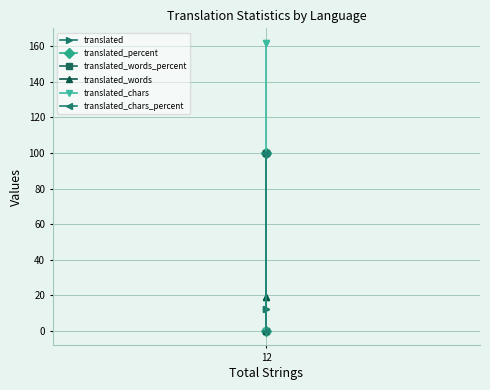

Which series has the largest range (max minus min)?

translated_chars